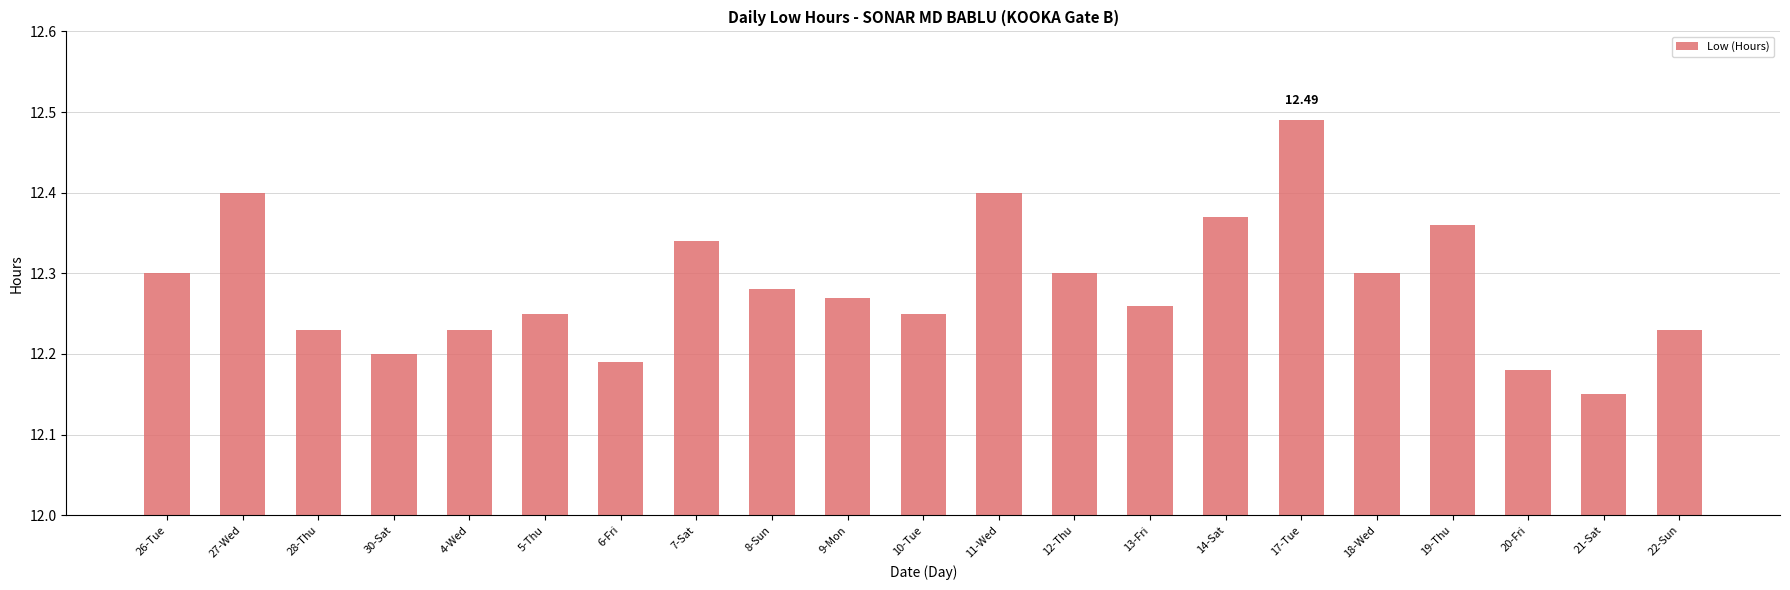

Are the bars grouped side by side (vs. stacked)?

No